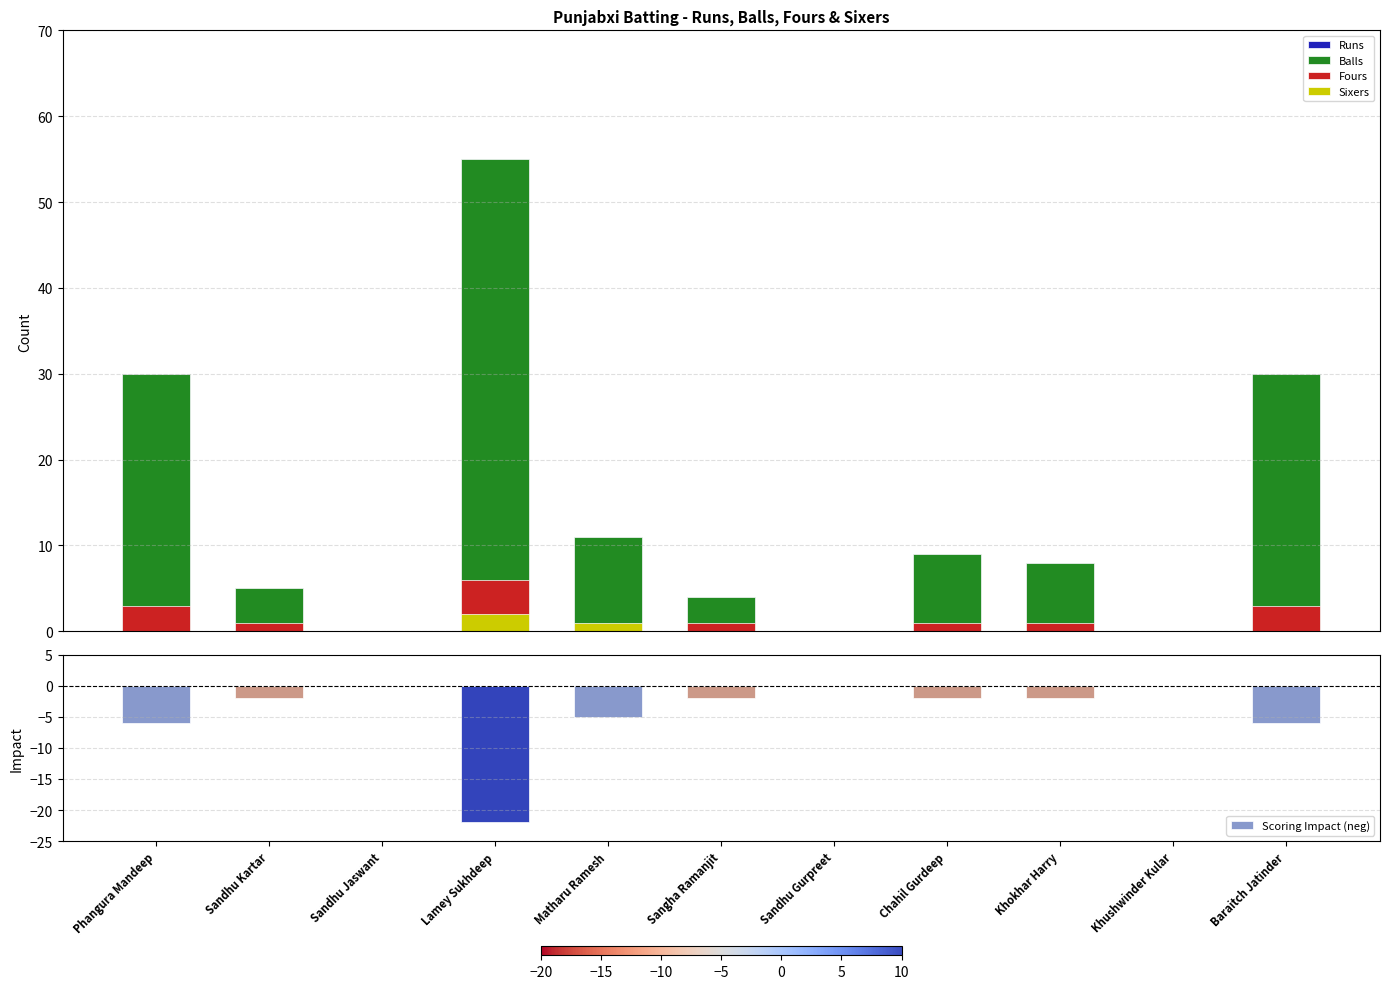

List the labels in order of Fours value, smallest first.

Sandhu Jaswant, Matharu Ramesh, Sandhu Gurpreet, Khushwinder Kular, Sandhu Kartar, Sangha Ramanjit, Chahil Gurdeep, Khokhar Harry, Phangura Mandeep, Baraitch Jatinder, Lamey Sukhdeep